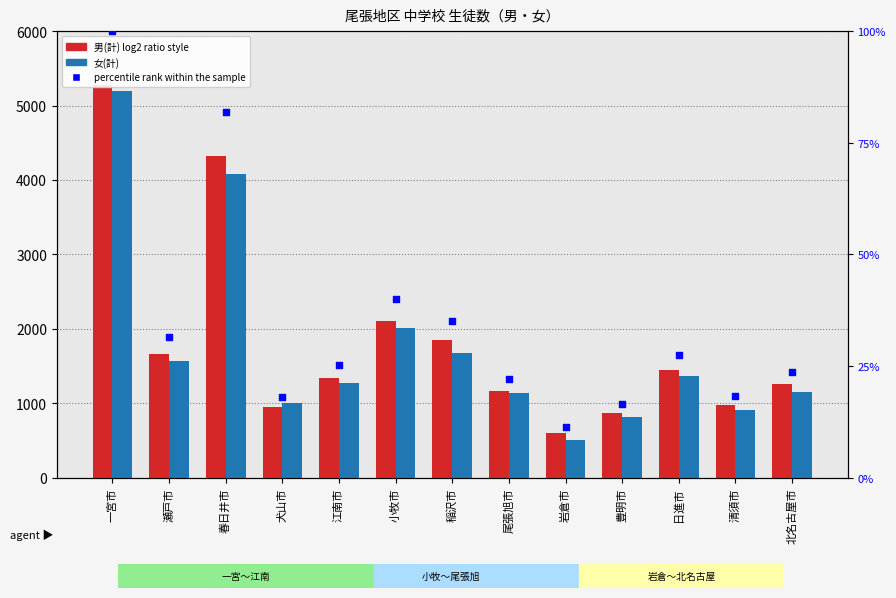

At which category is the sum across all series the highest?

一宮市